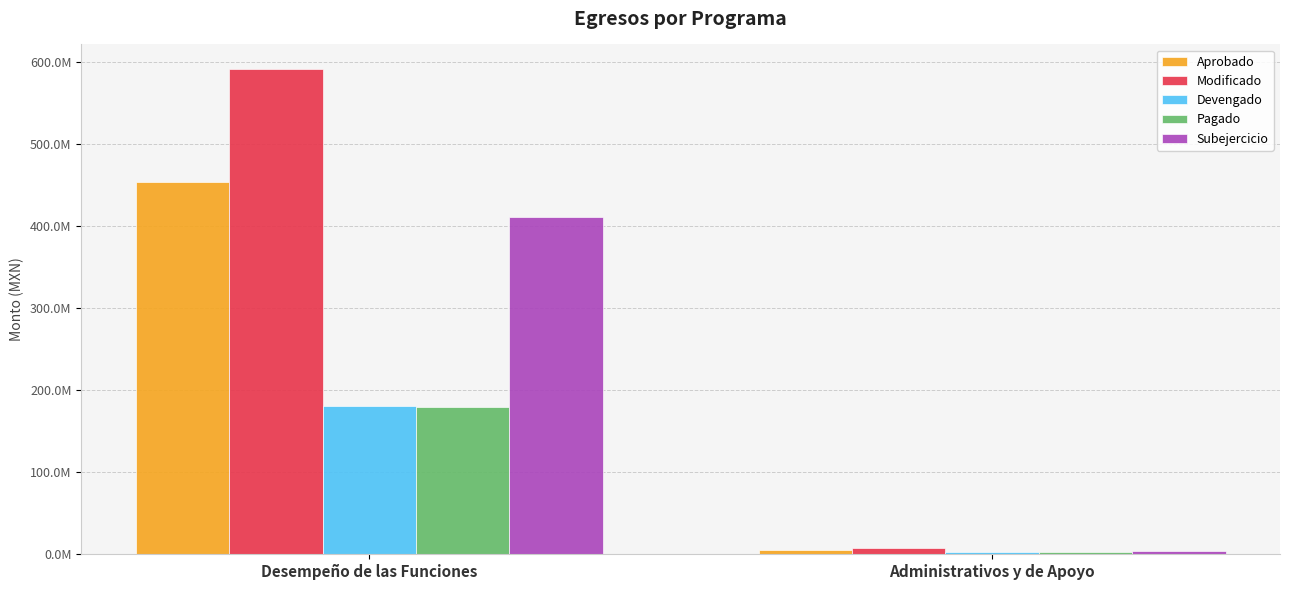

At which label does Devengado reach its peak?

Desempeño de las Funciones